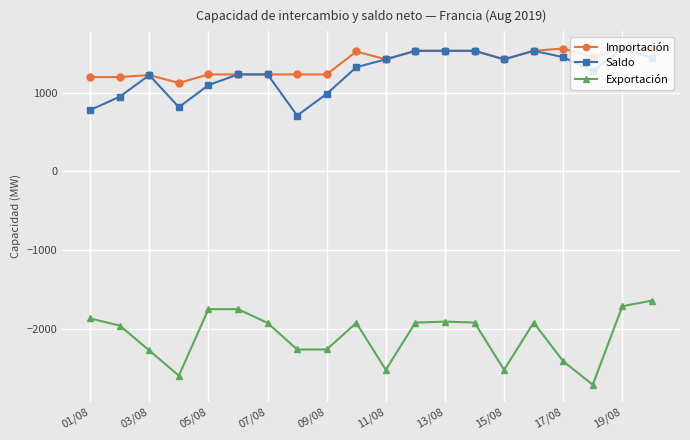

Which series has the widest spread of values?

Exportación